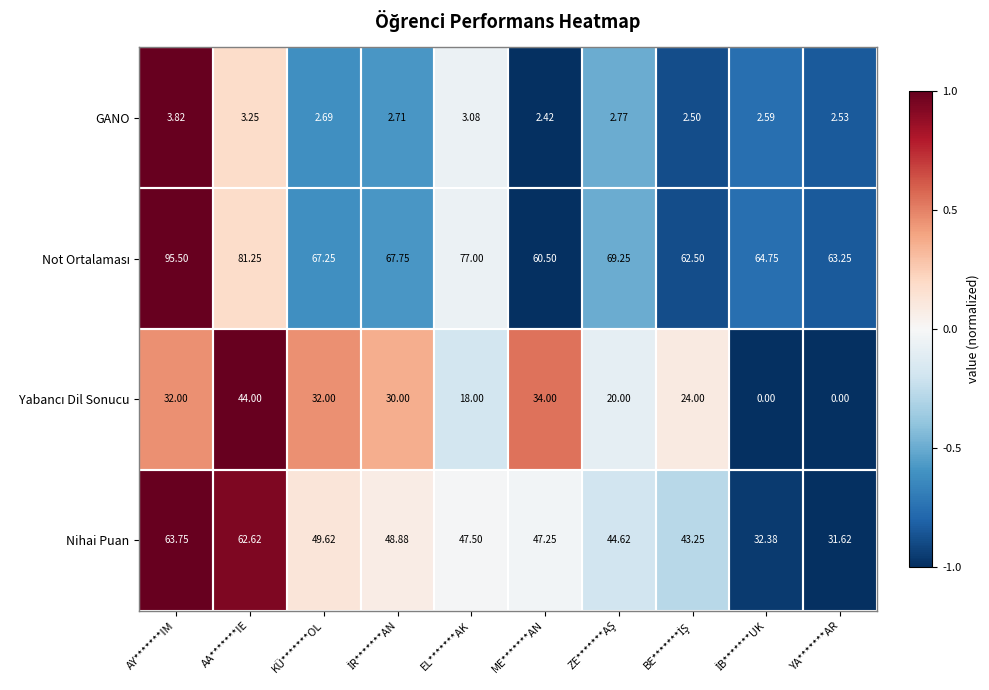

At which category does the chart reach its peak across all series?

AY*******IM